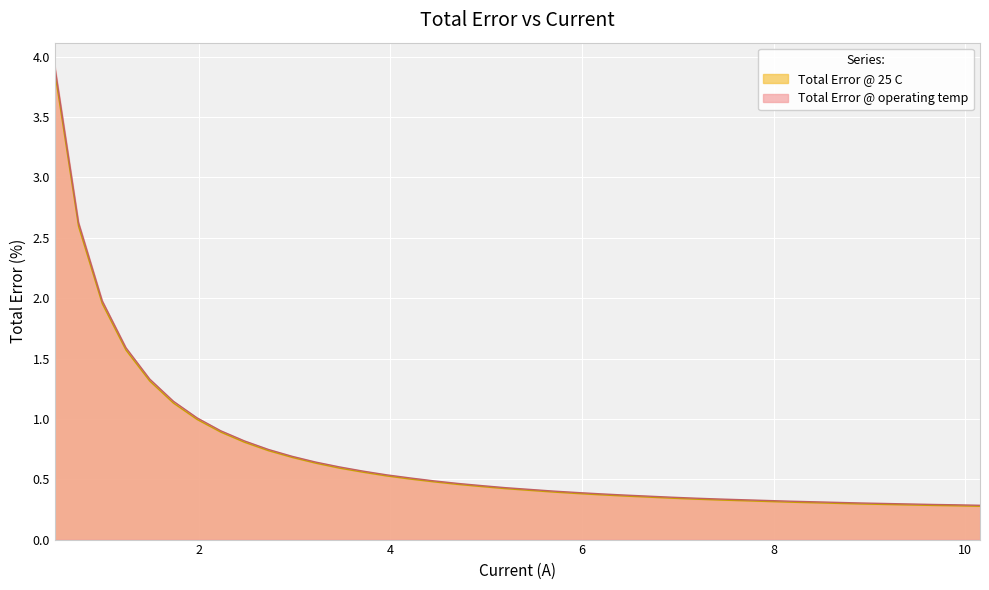

Which series has the largest range (max minus min)?

Total Error @ operating temp